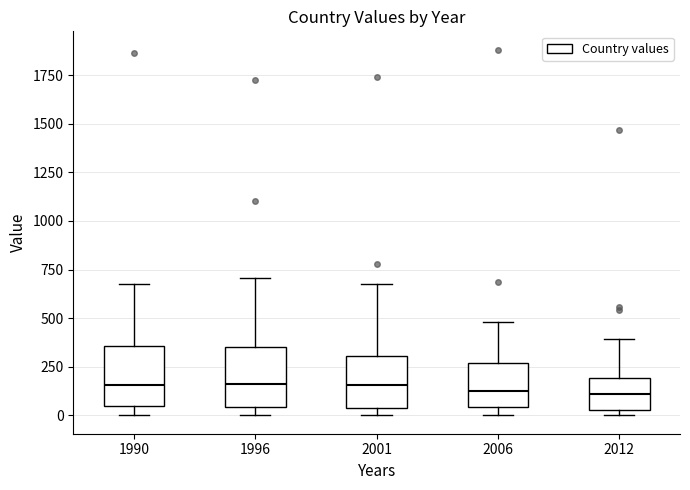

Reading left to right, transcribe this box plot: for each box, give where its median line is, the range the box spans, and where its two whiskers end, as read against the y-axis. The values are not printed on the chart, so give them approximately, as read against the axis.

1990: median 150, box 50 to 350, whiskers 0 to 700
1996: median 150, box 50 to 350, whiskers 0 to 700
2001: median 150, box 50 to 300, whiskers 0 to 700
2006: median 150, box 50 to 250, whiskers 0 to 500
2012: median 100, box 50 to 200, whiskers 0 to 400